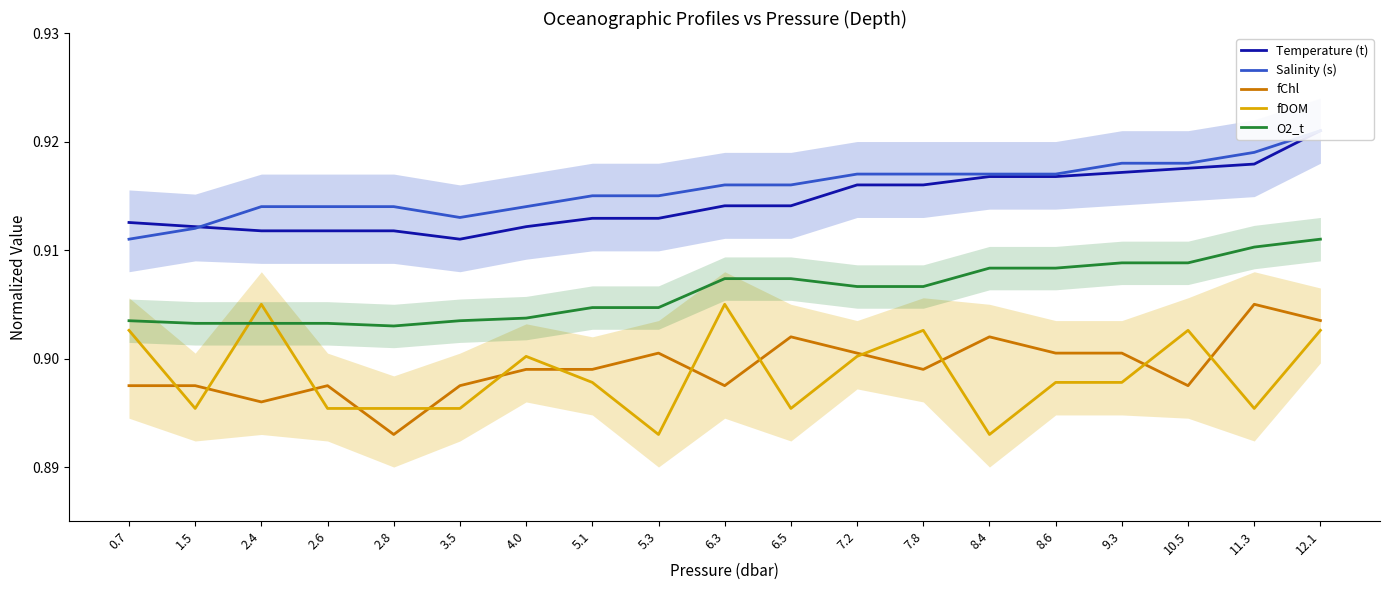

What is the maximum value for Salinity (s)?

0.9